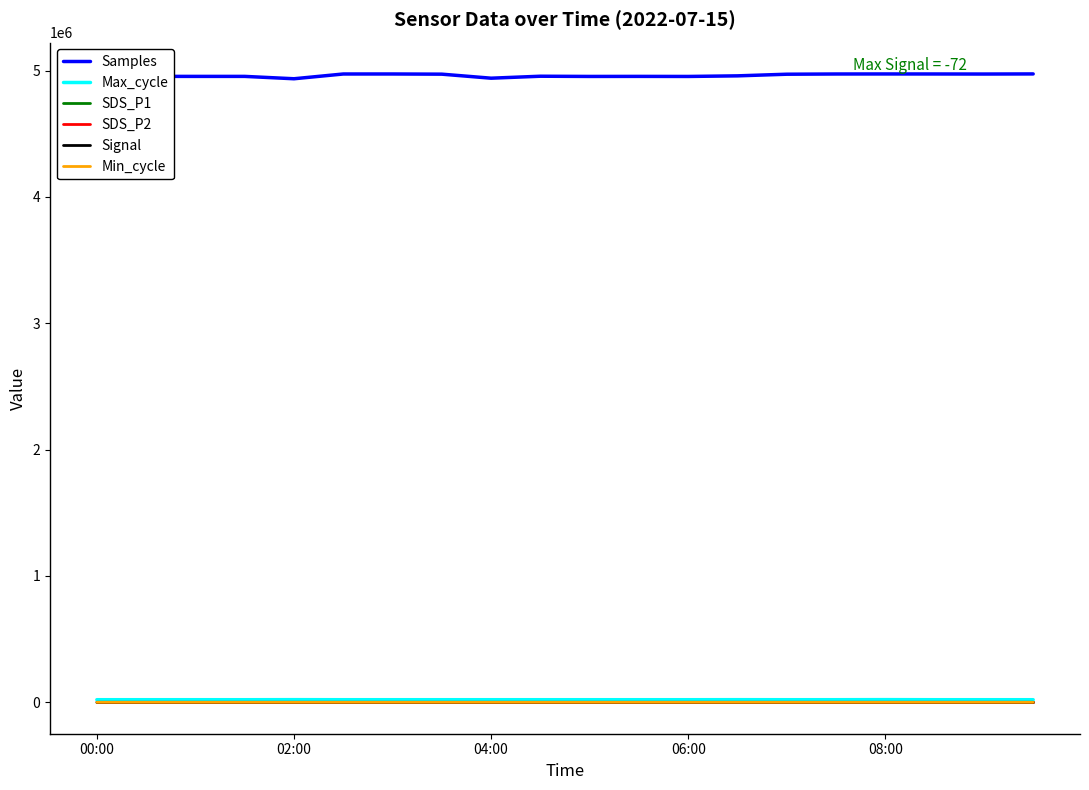

What are all the series names shown in the legend?

Samples, Max_cycle, SDS_P1, SDS_P2, Signal, Min_cycle